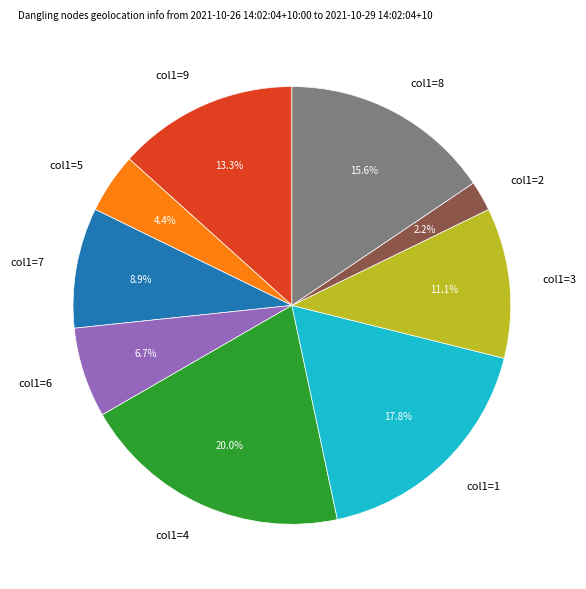

Rank the categories by value from highest to lowest.

col1=4, col1=1, col1=8, col1=9, col1=3, col1=7, col1=6, col1=5, col1=2